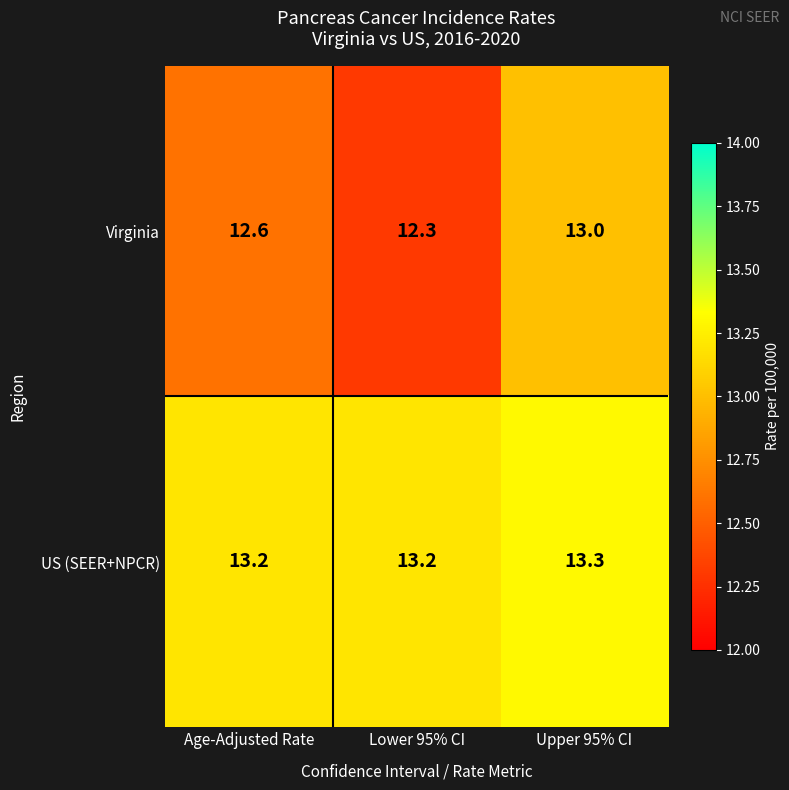

At how many categories does at least one series exceed 12?

3